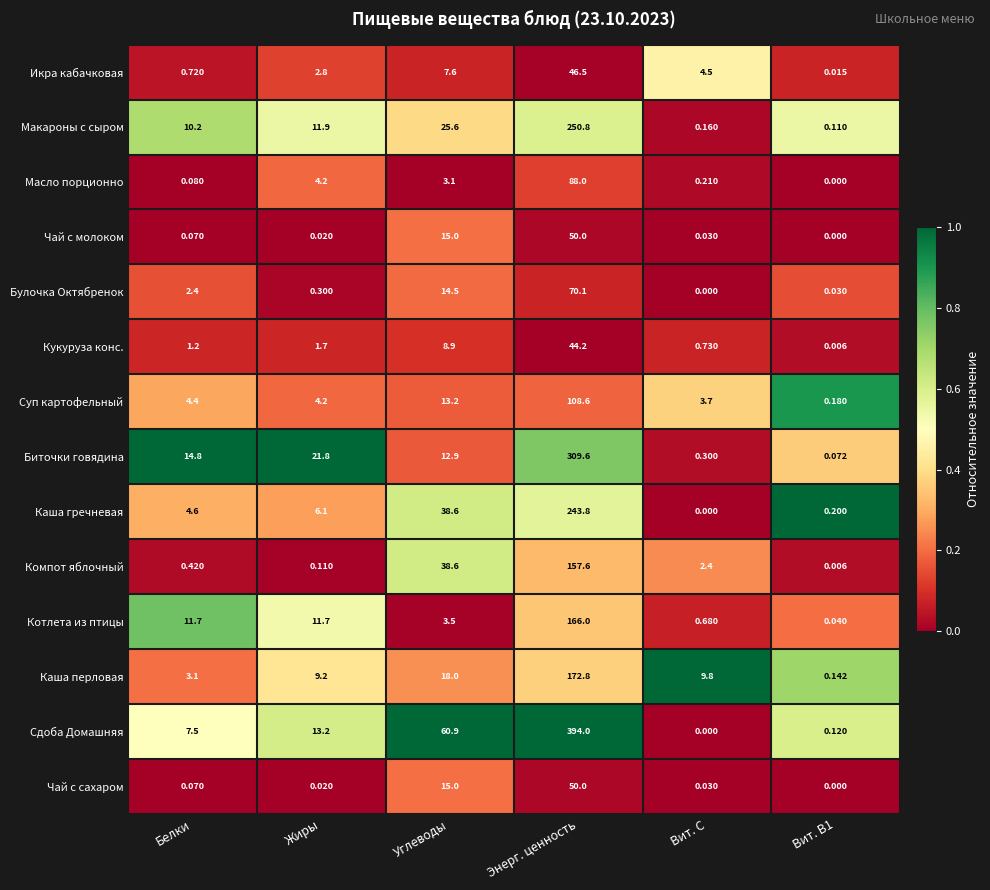

Which series has the widest spread of values?

Сдоба Домашняя